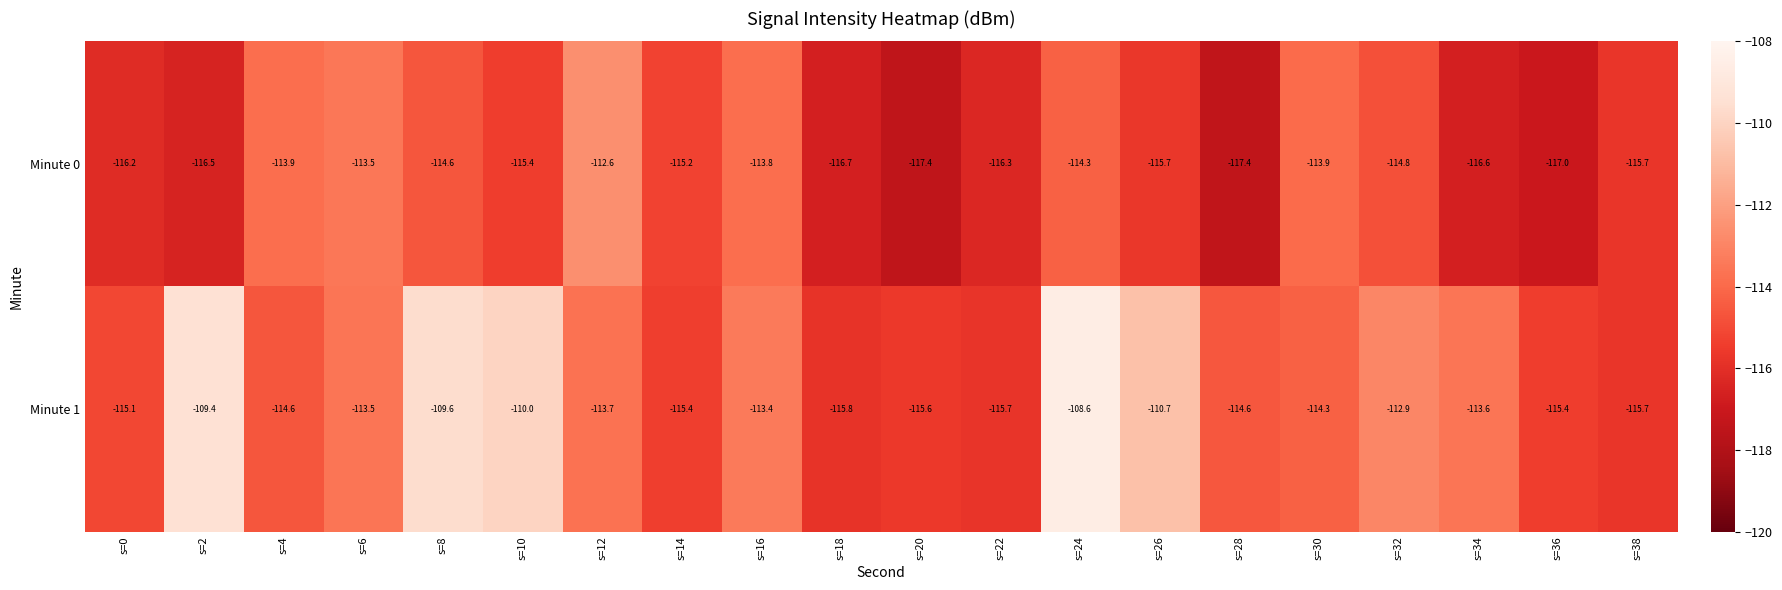

Which series has the largest total across all categories?

Minute 1